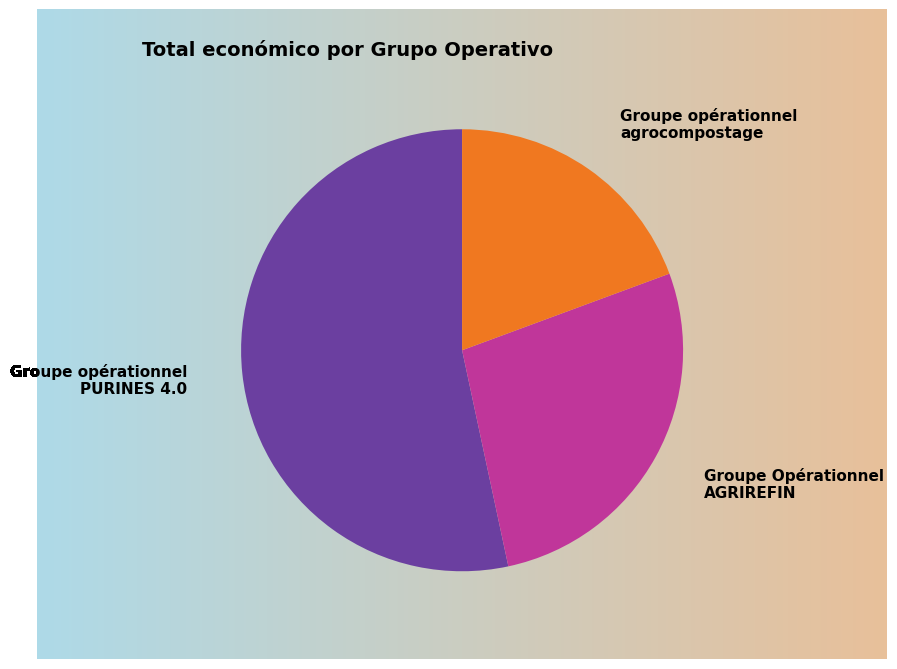

Is the sum of Groupe opérationnel agrocompostage and Groupe opérationnel PURINES 4.0 greater than half?

Yes